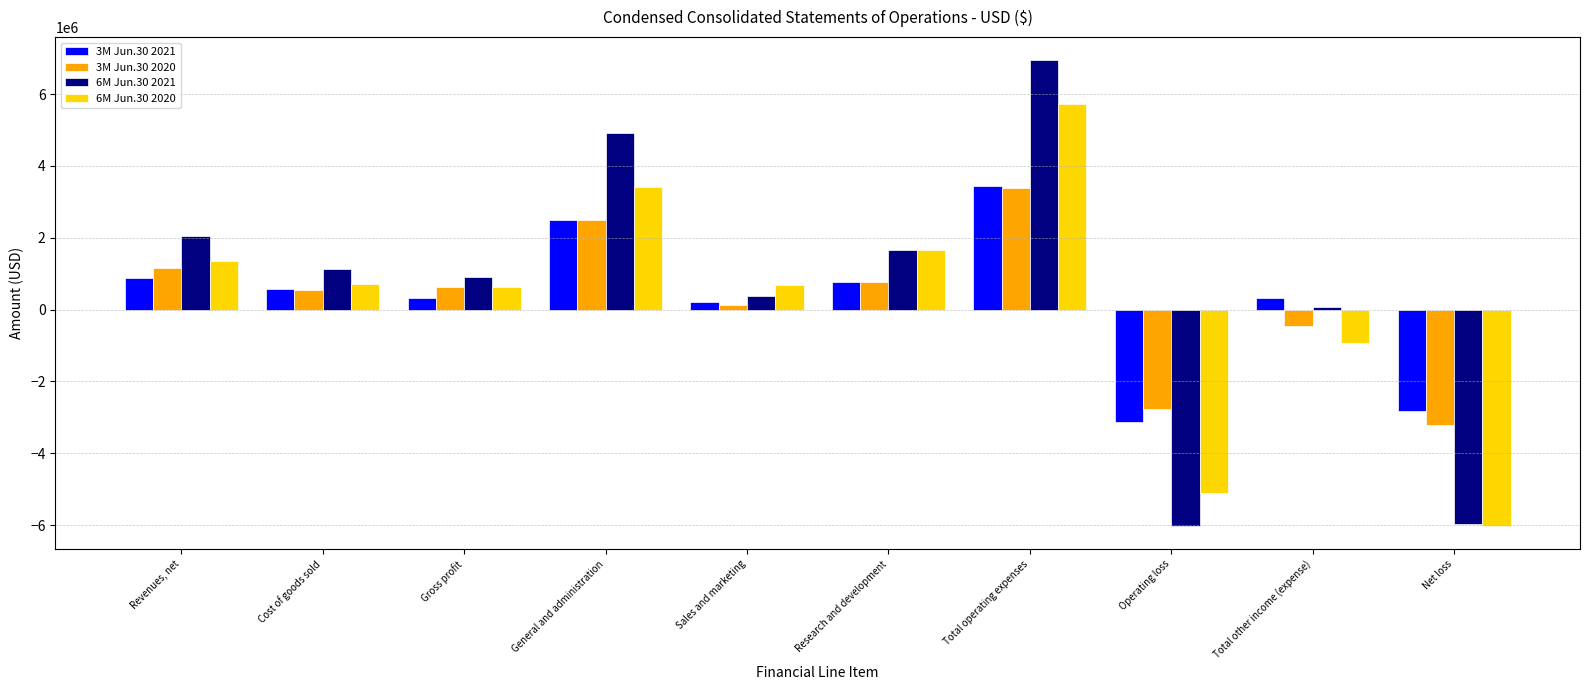

What is the difference between the second highest and second lowest values in the 6M Jun.30 2021 series?

10864010